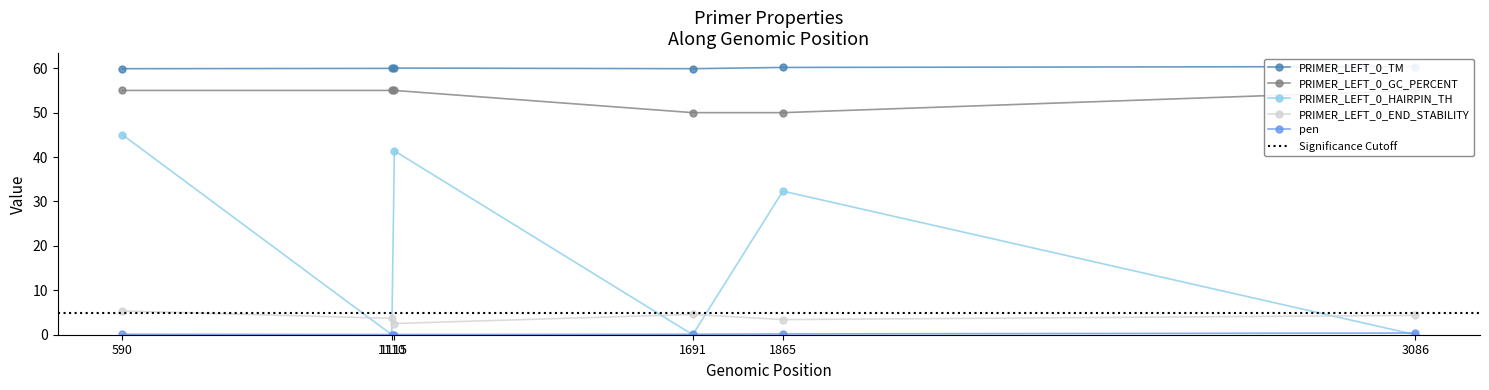

Which series has the largest range (max minus min)?

PRIMER_LEFT_0_HAIRPIN_TH